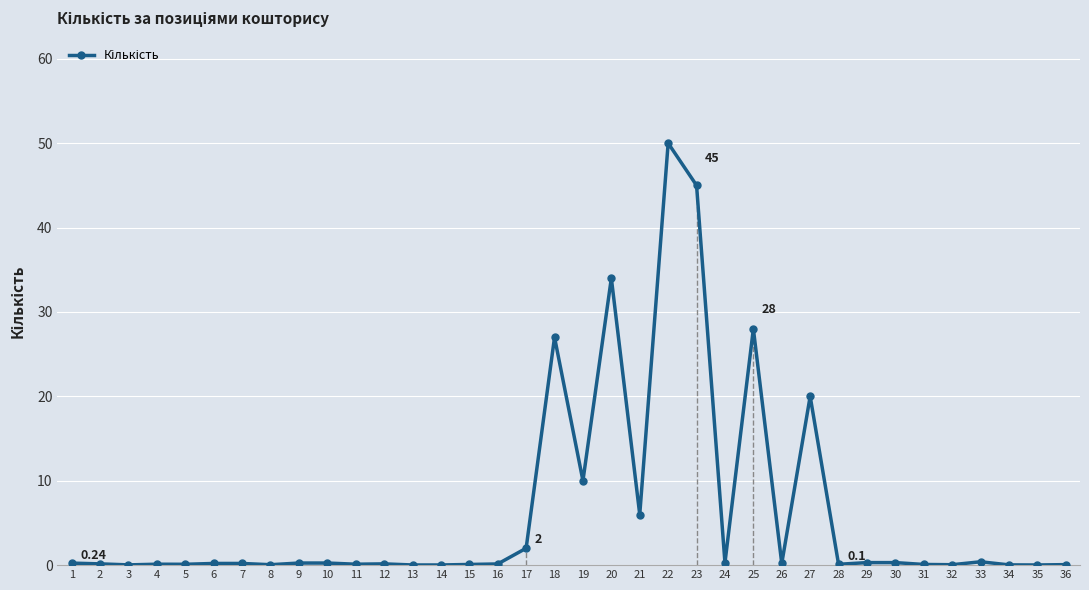

True or false: the data shows 0.1 at 26.

False